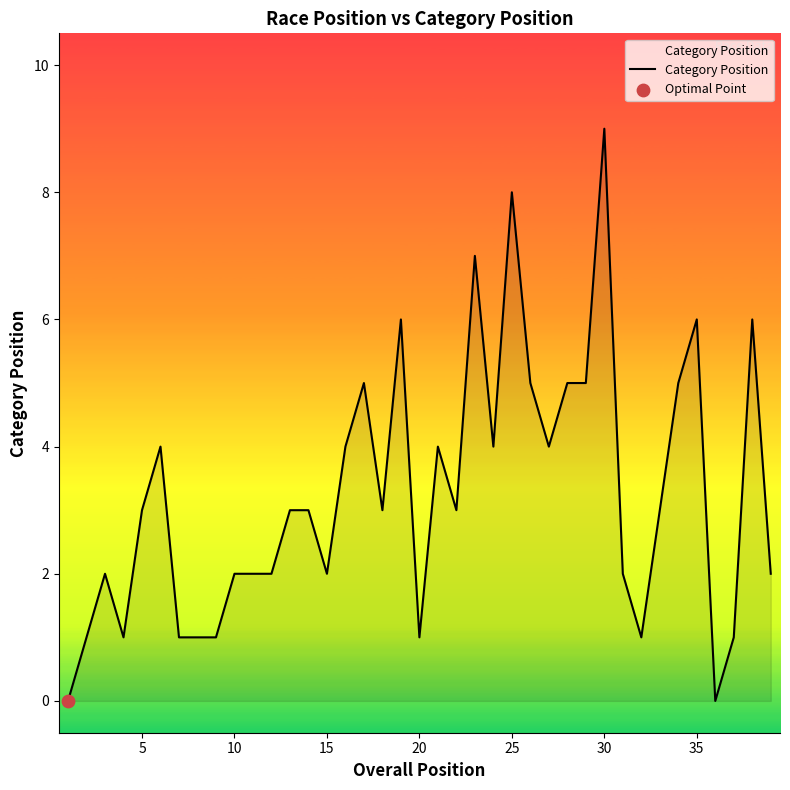

What is the greatest value displayed?

9